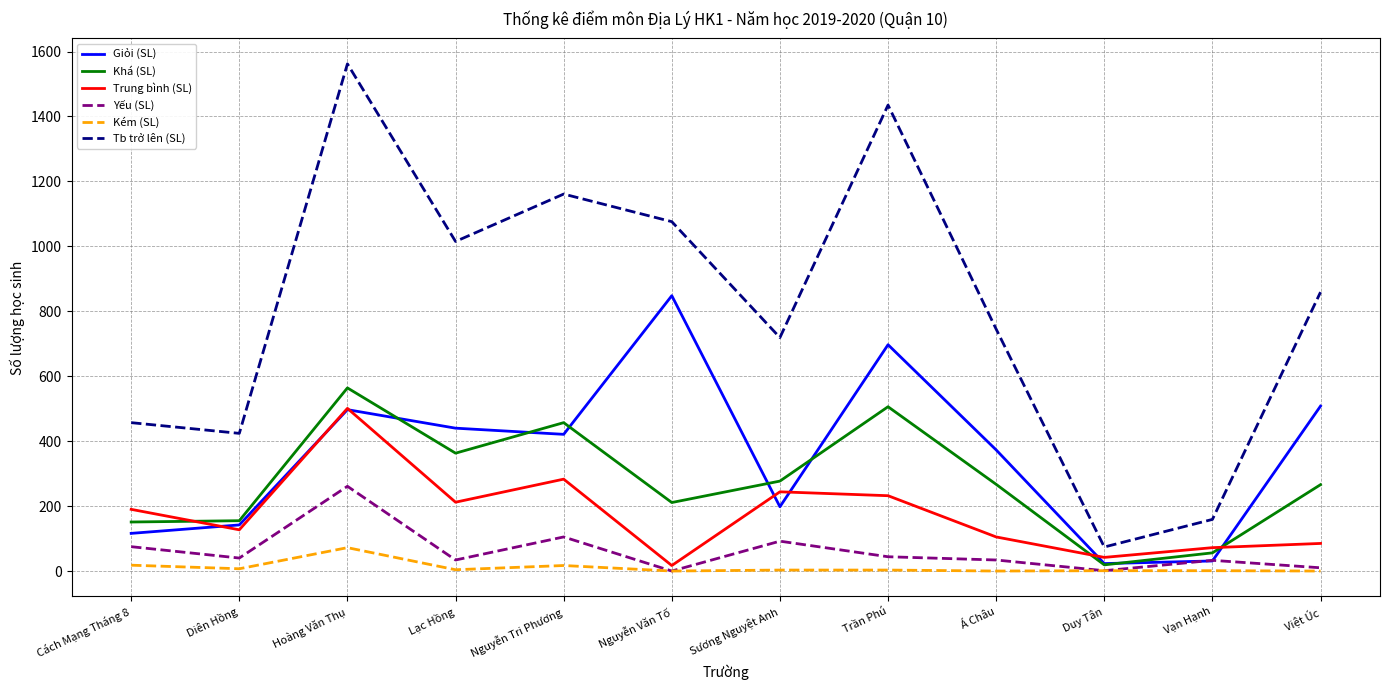

At which label does Khá (SL) reach its peak?

Hoàng Văn Thụ